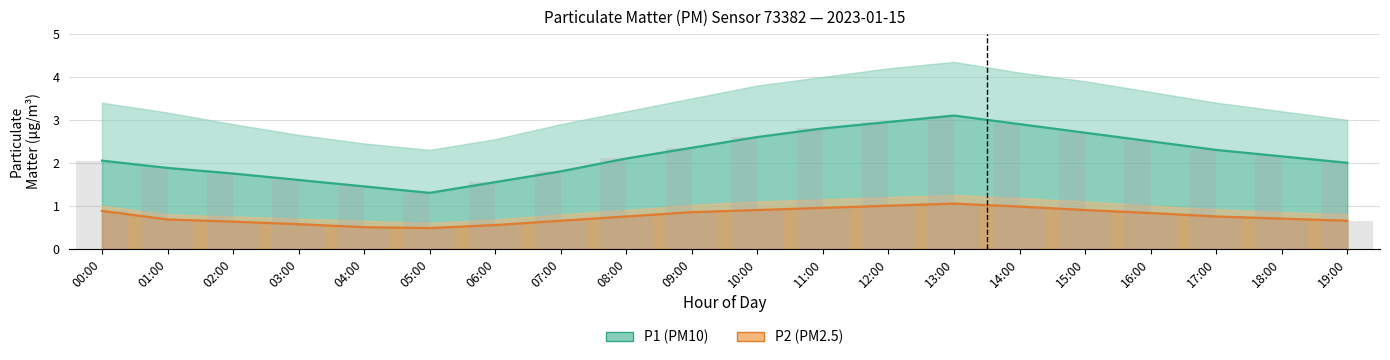

What is the label of the 10th bar from the right?

10:00